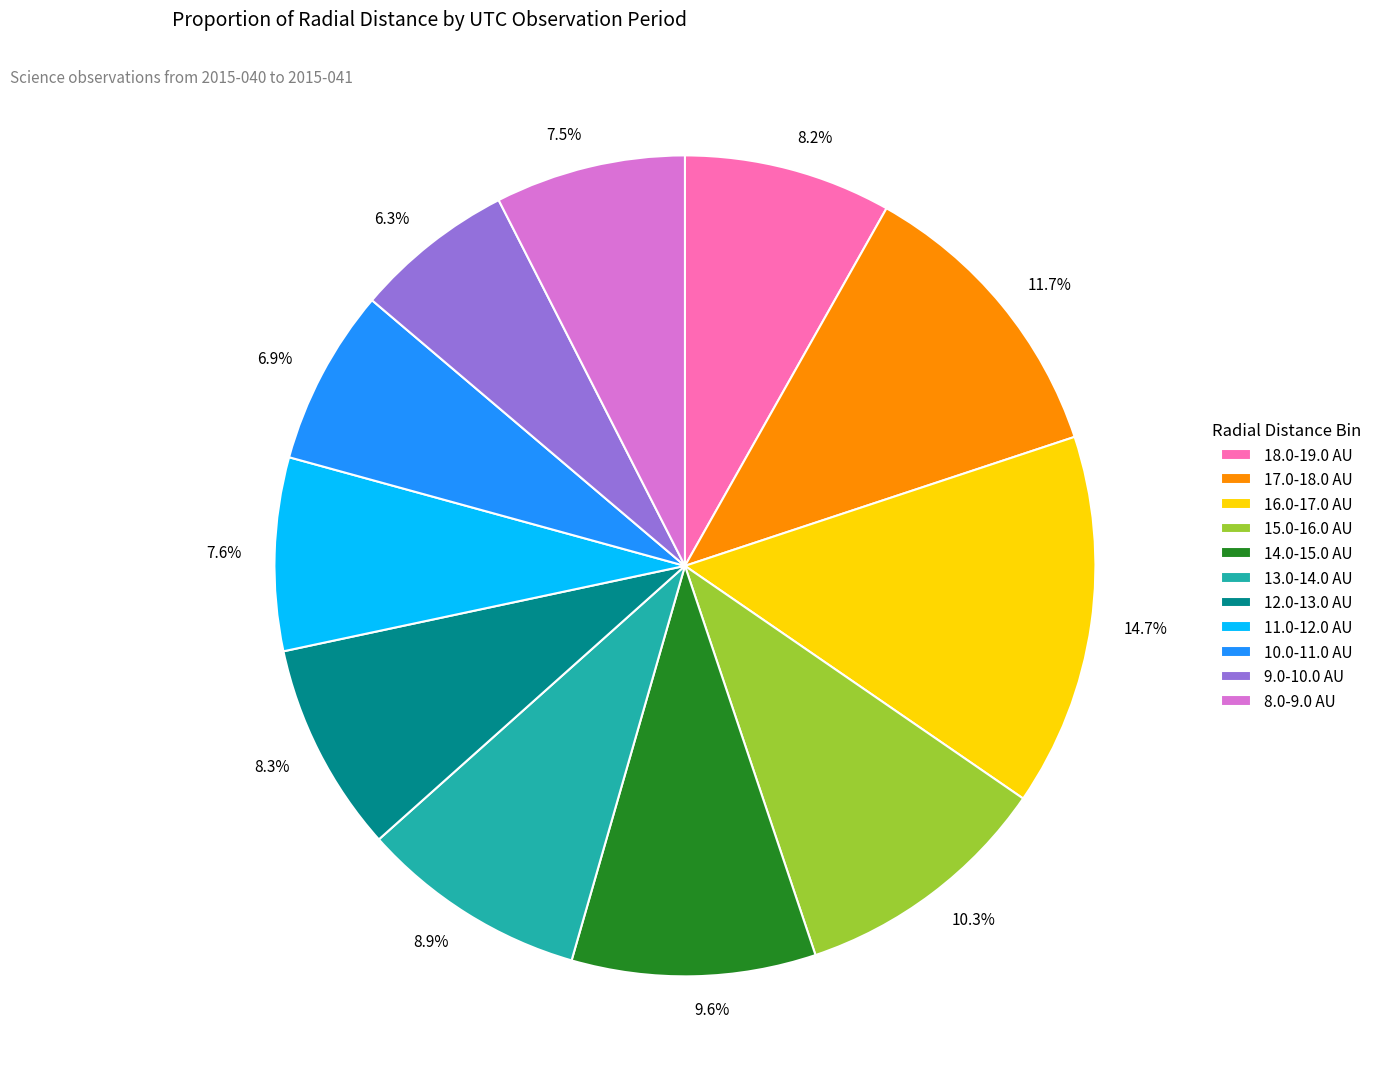

Between 10.0-11.0 AU and 16.0-17.0 AU, which is larger?

16.0-17.0 AU